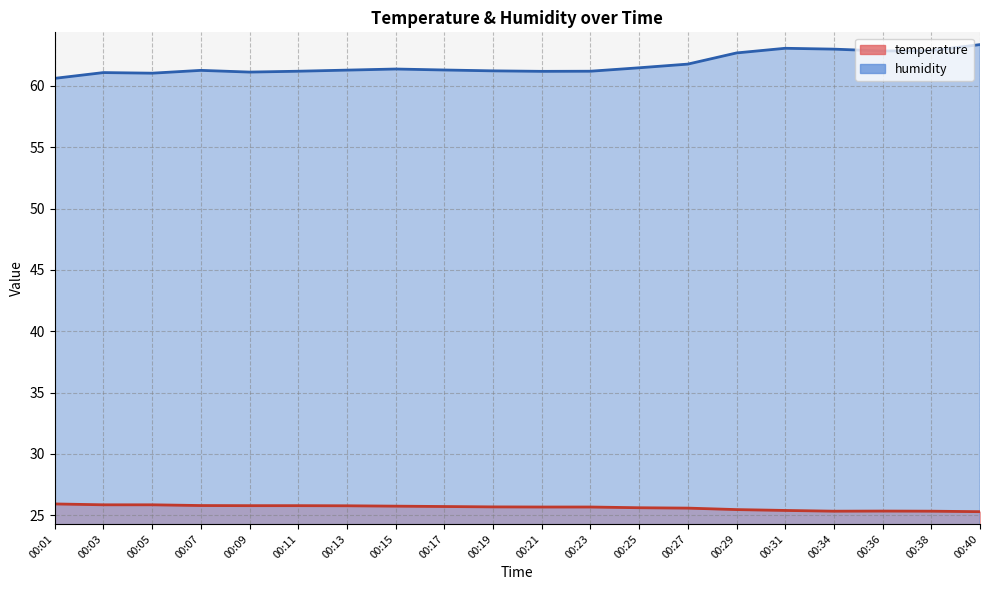

True or false: humidity and temperature cross at least once.

False